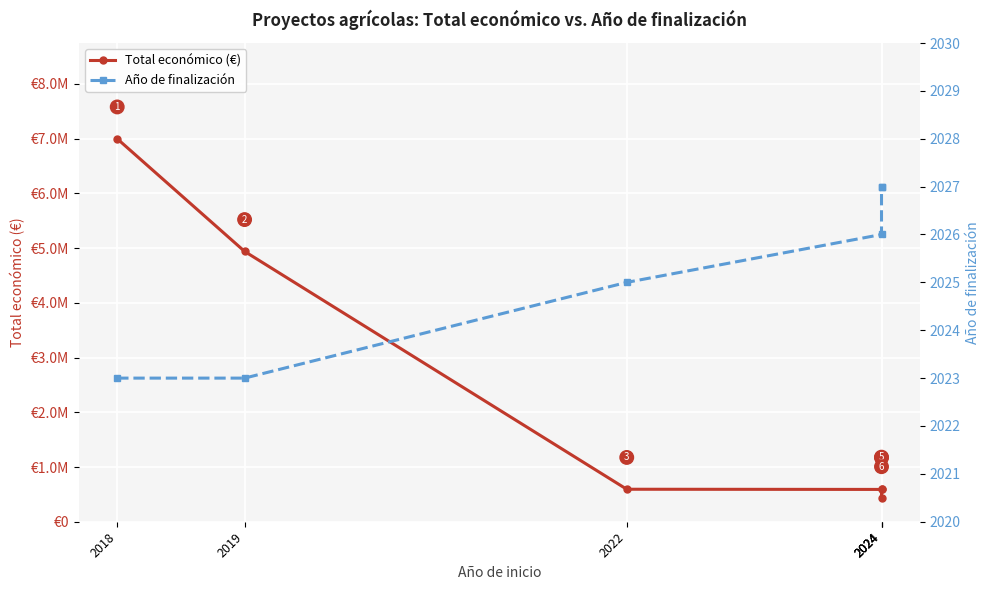

What is the value of the Año de finalización point at the 6th from the left?

2026